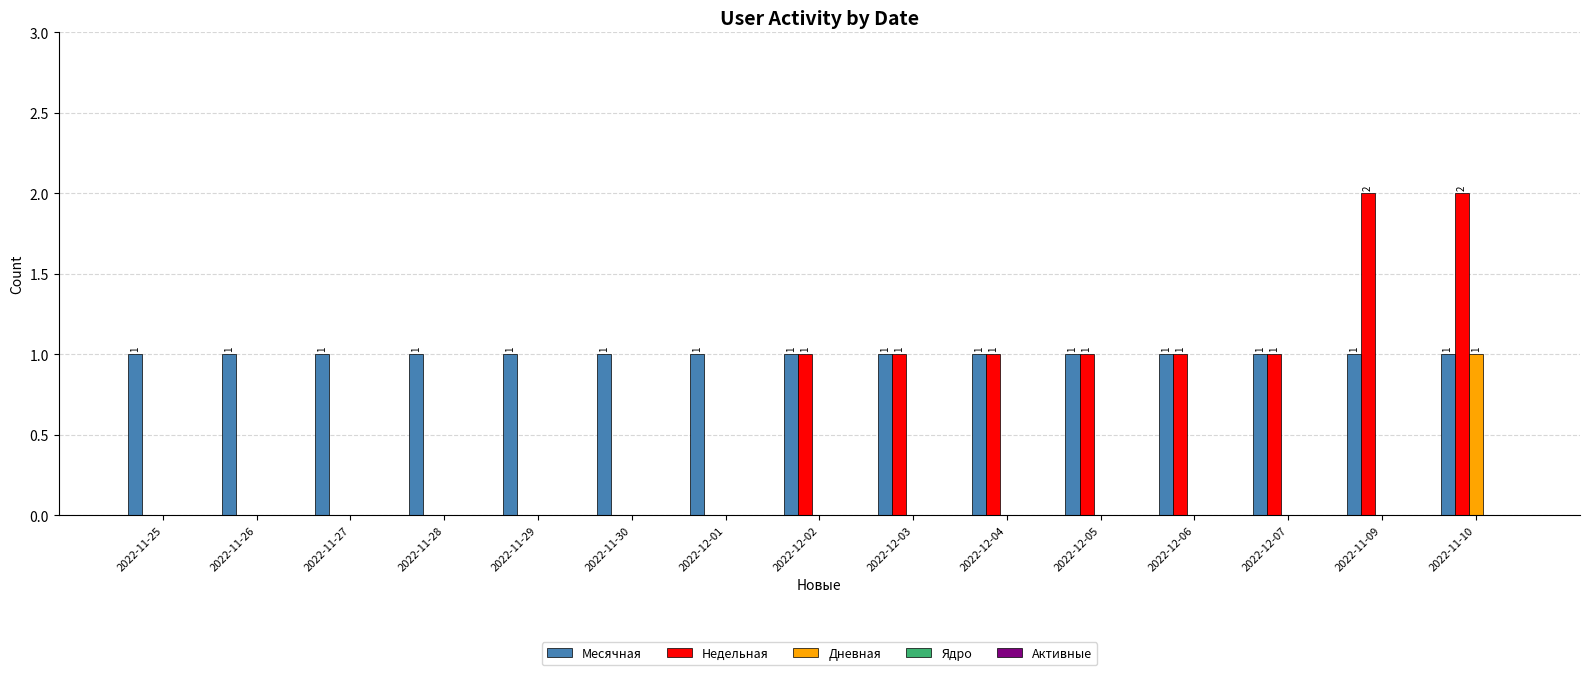

Which series changed the most between 2022-12-03 and 2022-11-09?

Недельная